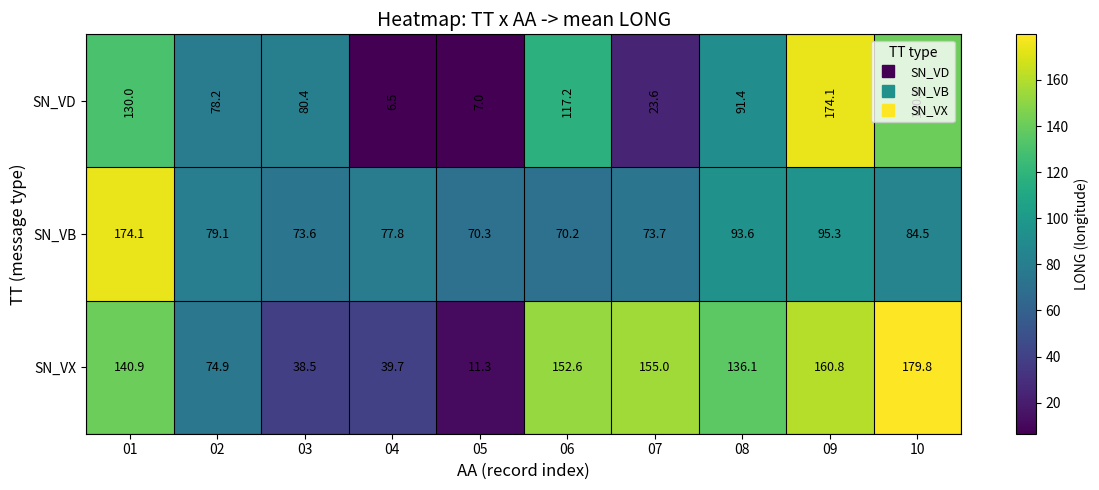

True or false: SN_VD has a value of 10.2 at 04.

False